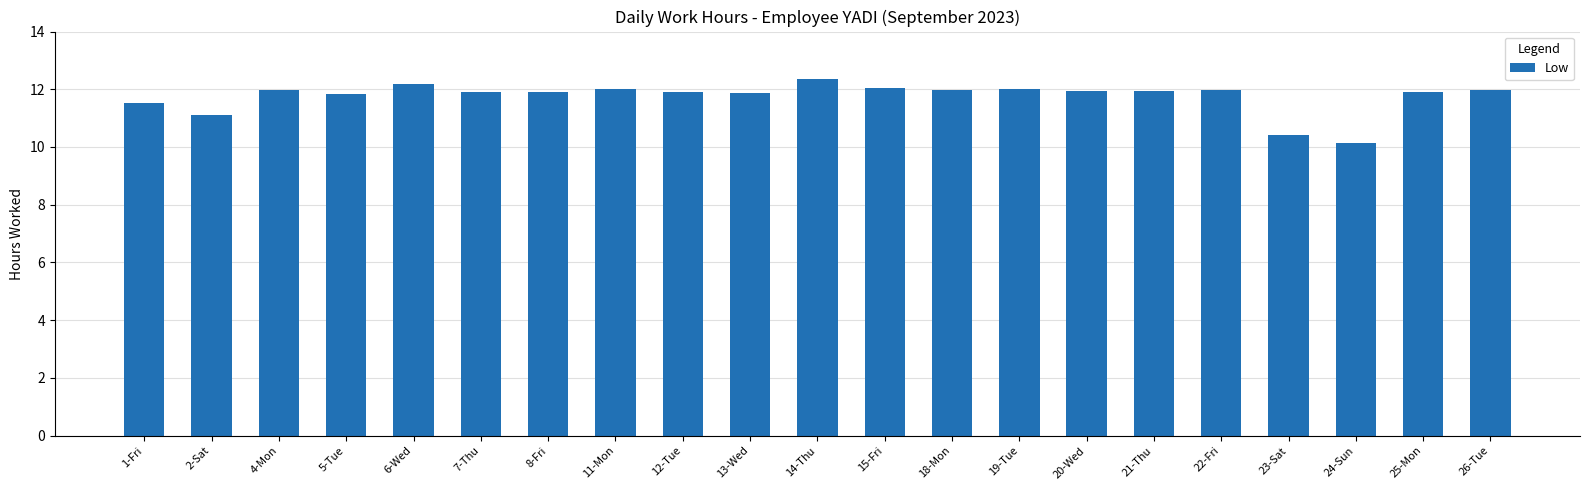

What is the smallest value displayed?

10.1